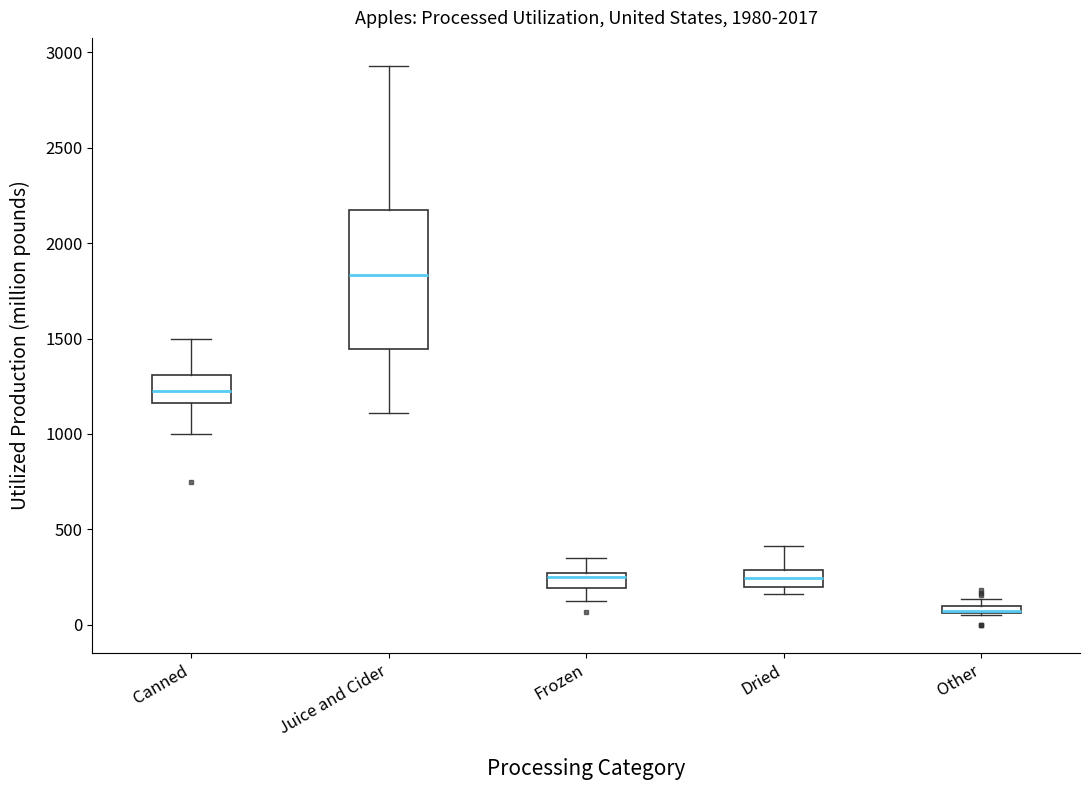

Where is the lower edge of the box for Other on the y-axis? The values are not printed on the chart, so give them approximately, as read against the axis.

50